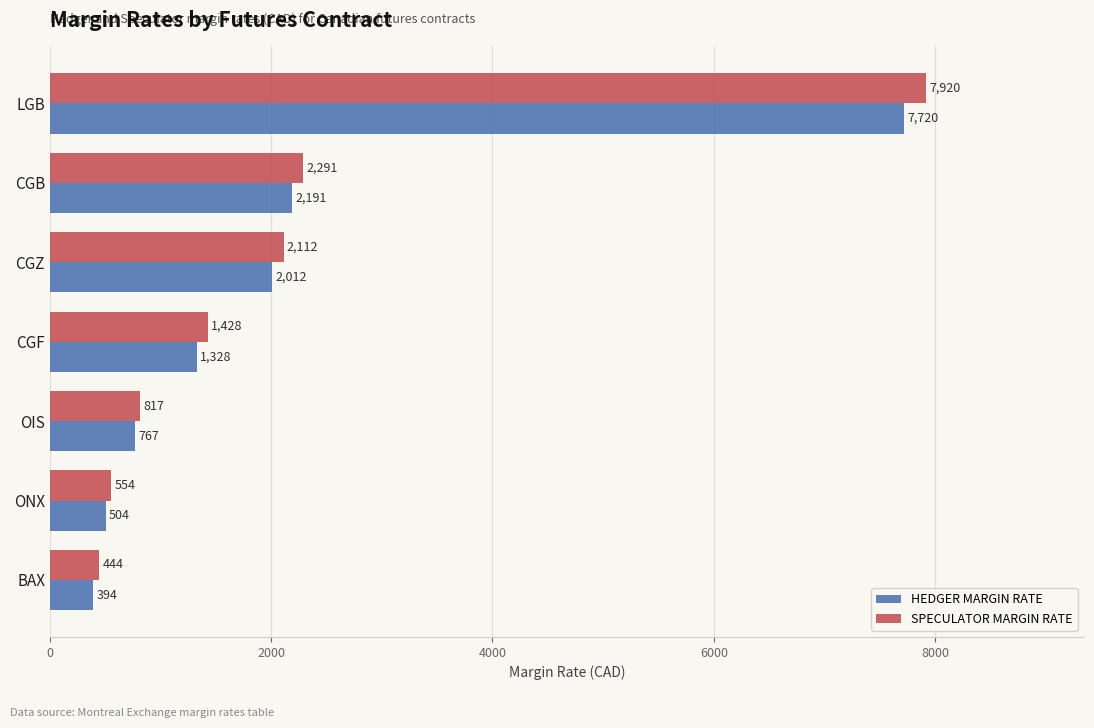

What is the sum of the SPECULATOR MARGIN RATE values at CGB and CGF?

3719